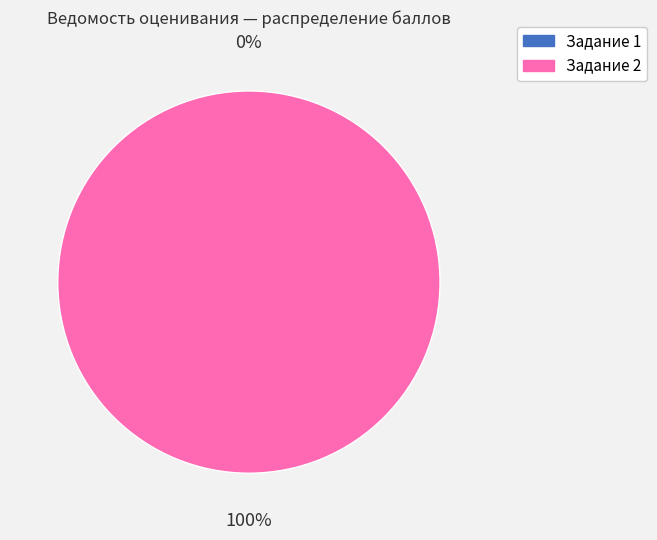

To the nearest percent, what is the average slice percentage?

50%